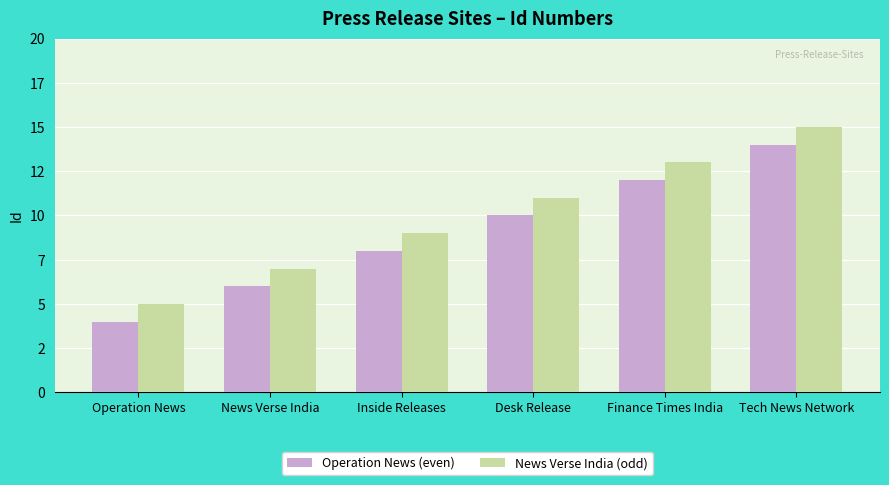

What are all the series names shown in the legend?

Operation News (even), News Verse India (odd)